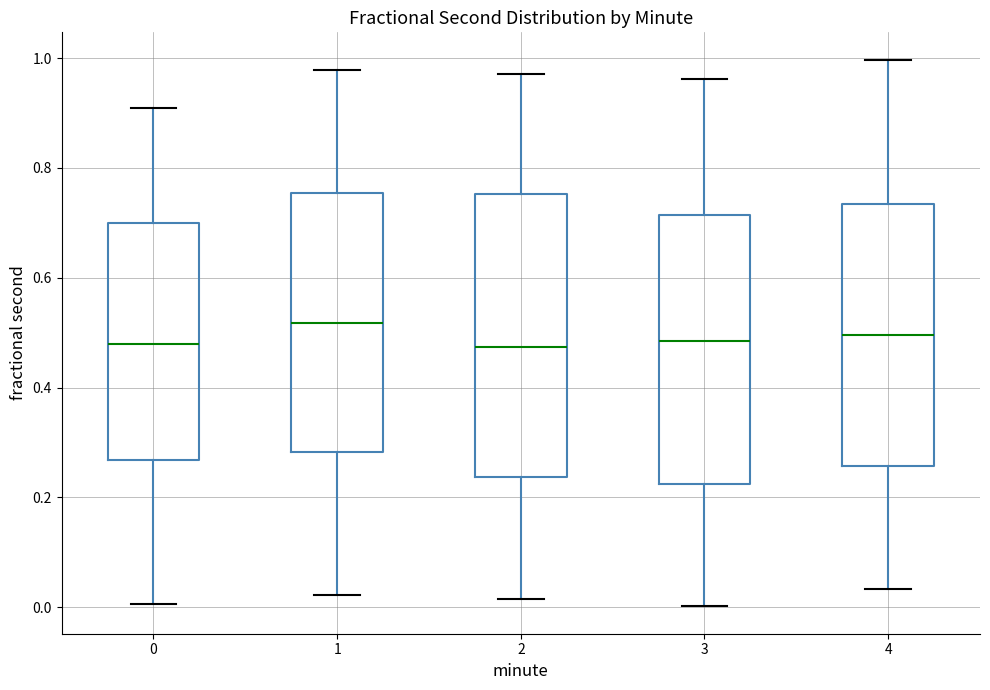

Which box is the tallest, from its lower edge to its upper edge?

2